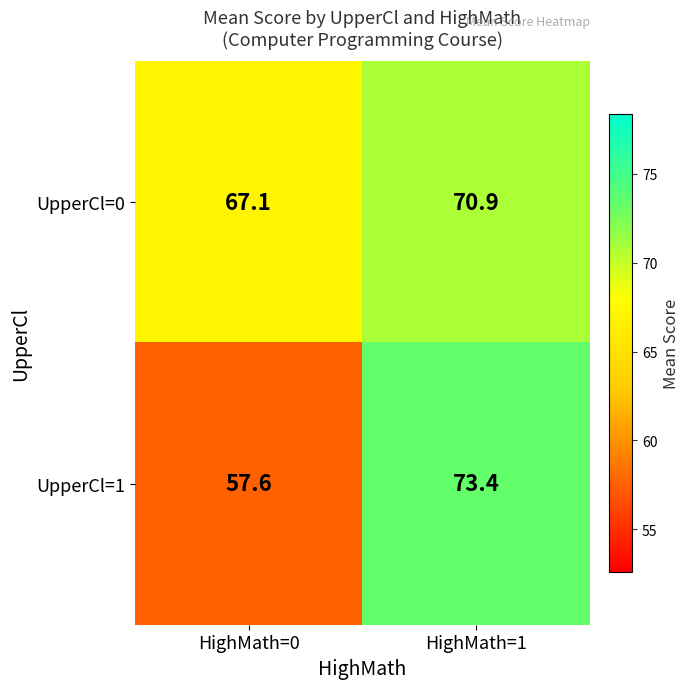

What is the average value of the UpperCl=1 series?

65.5